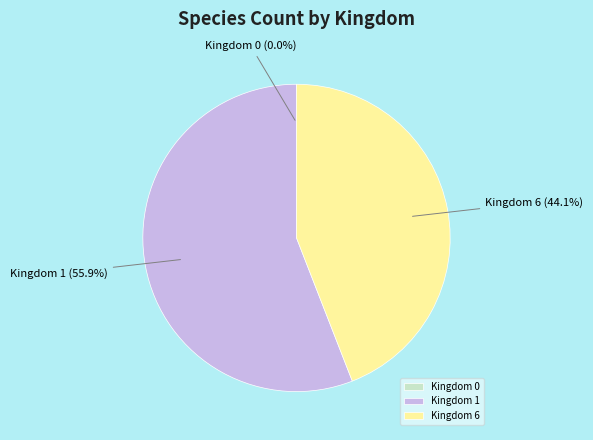

What is the largest slice in the pie chart?

Kingdom 1